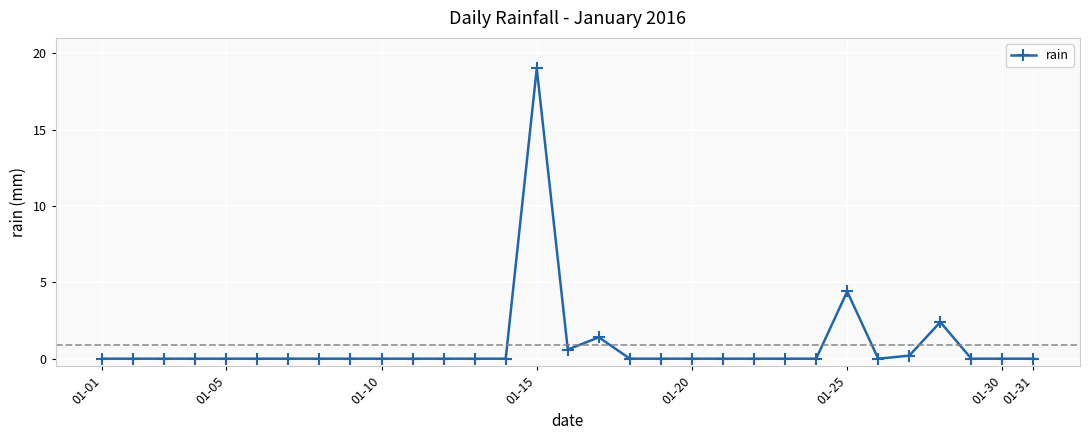

What is the difference between the maximum and minimum values?

19.0